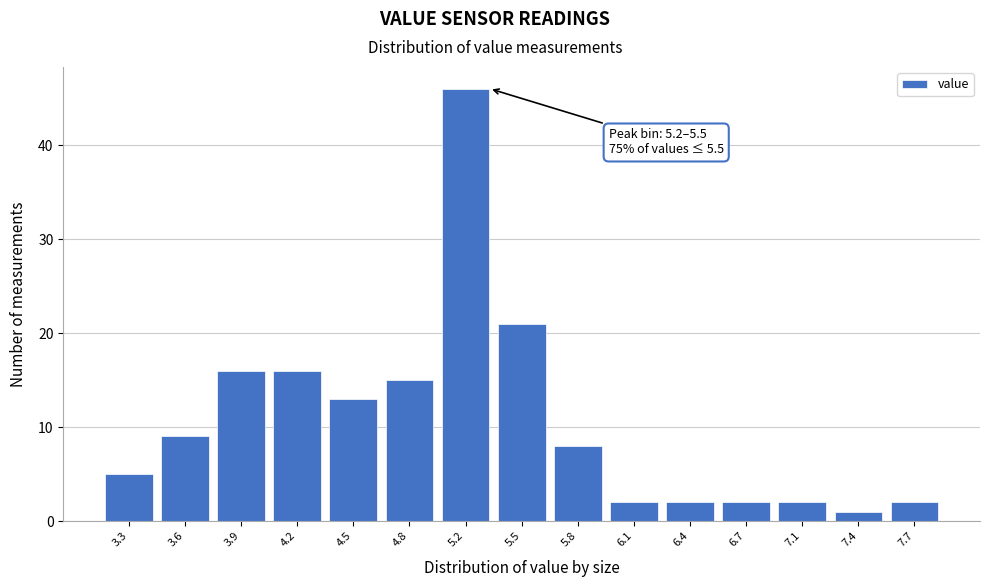

Reading right to left, extract all data points from this chart.

2	1	2	2	2	2	8	21	46	15	13	16	16	9	5